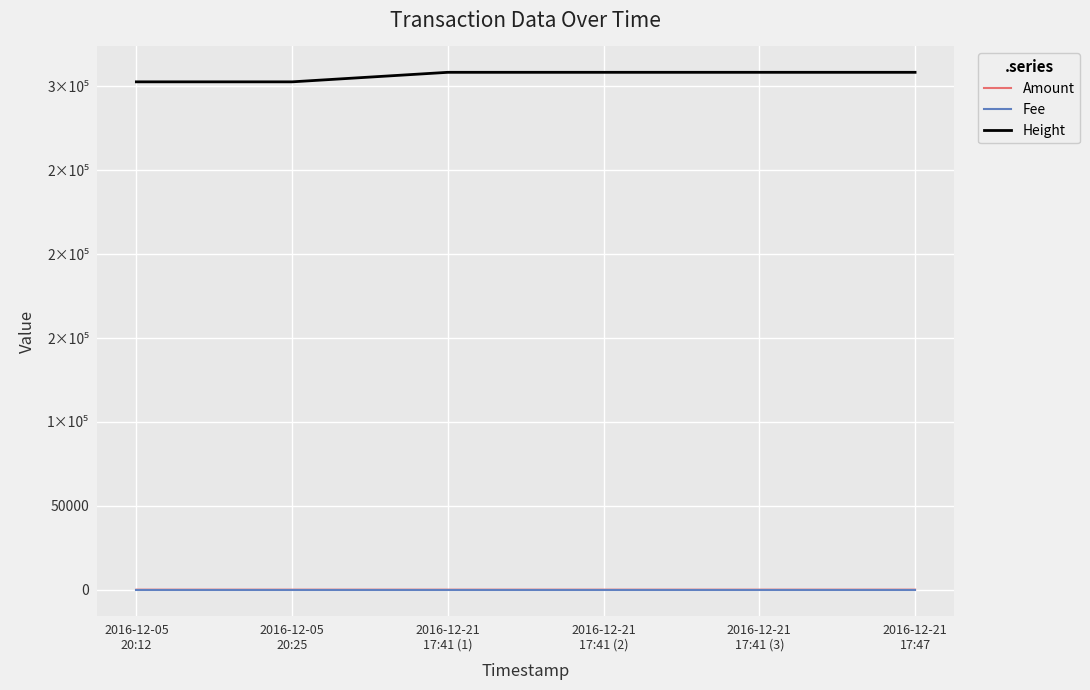

What are all the series names shown in the legend?

Amount, Fee, Height